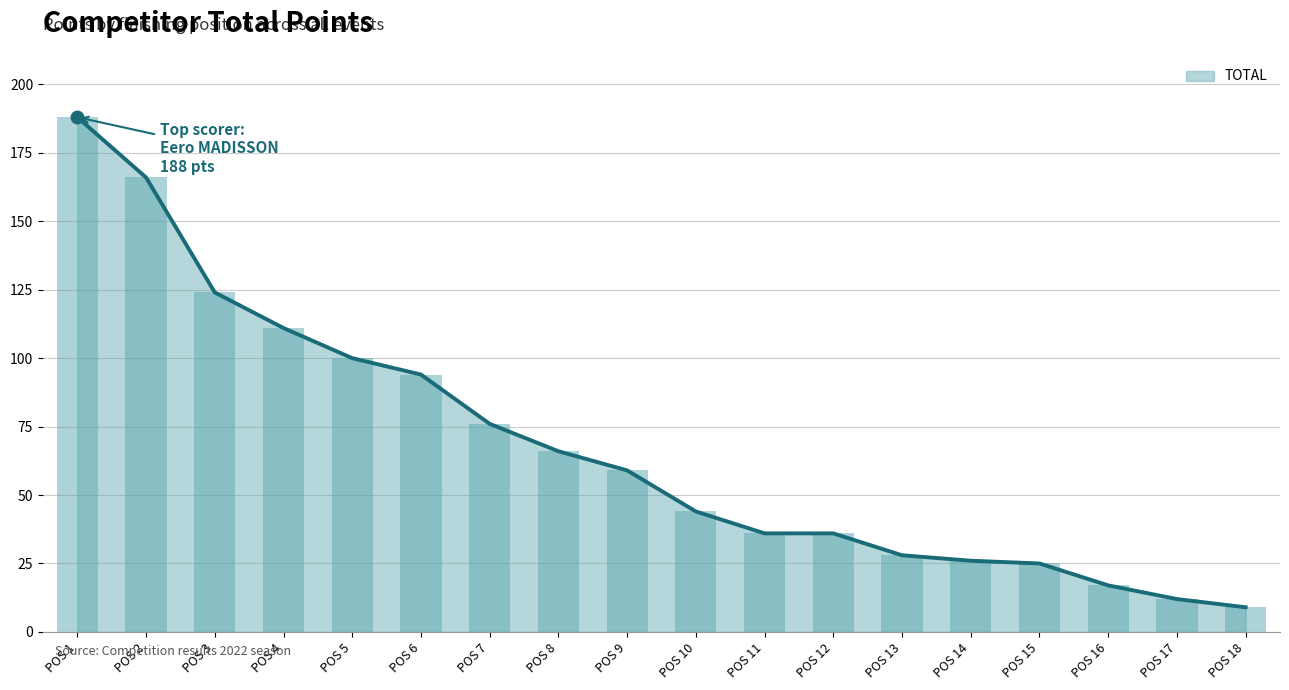

How many data points are less than 59?

9